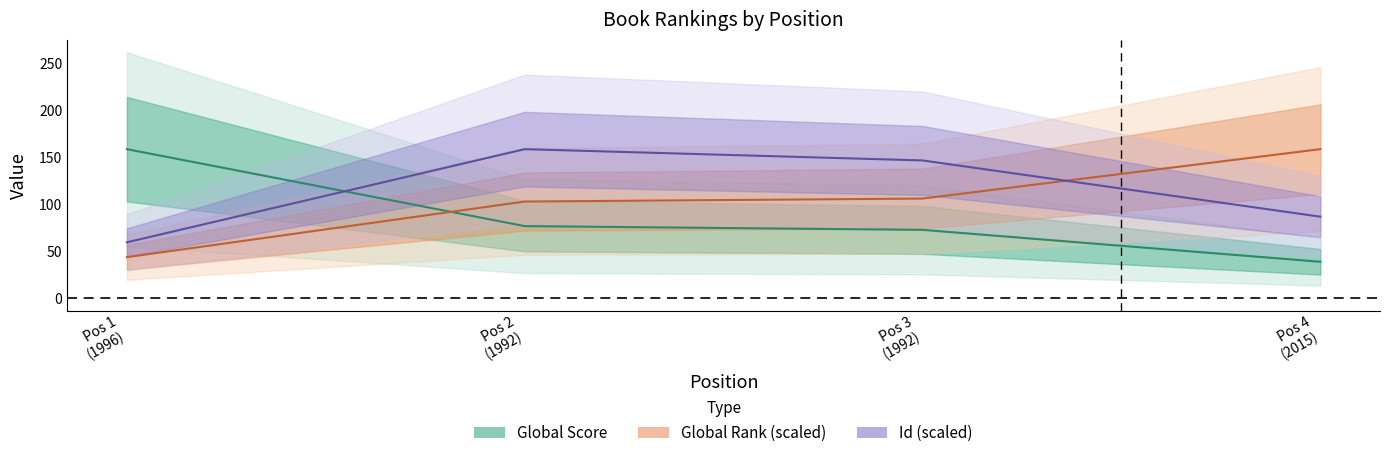

What is the difference between the highest and lowest values at Pos 1 (1996)?

115.1